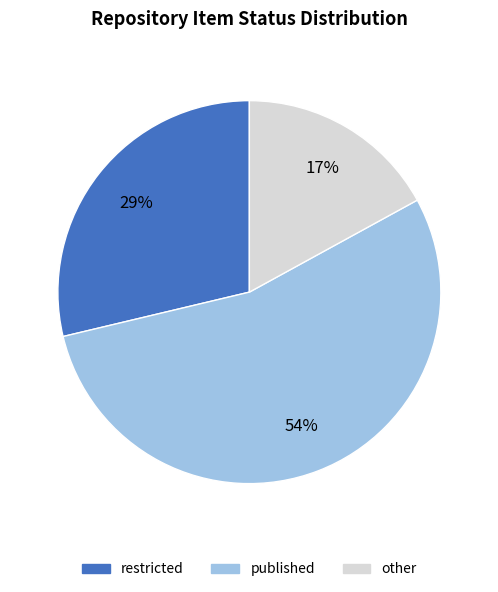

Between restricted and published, which is larger?

published